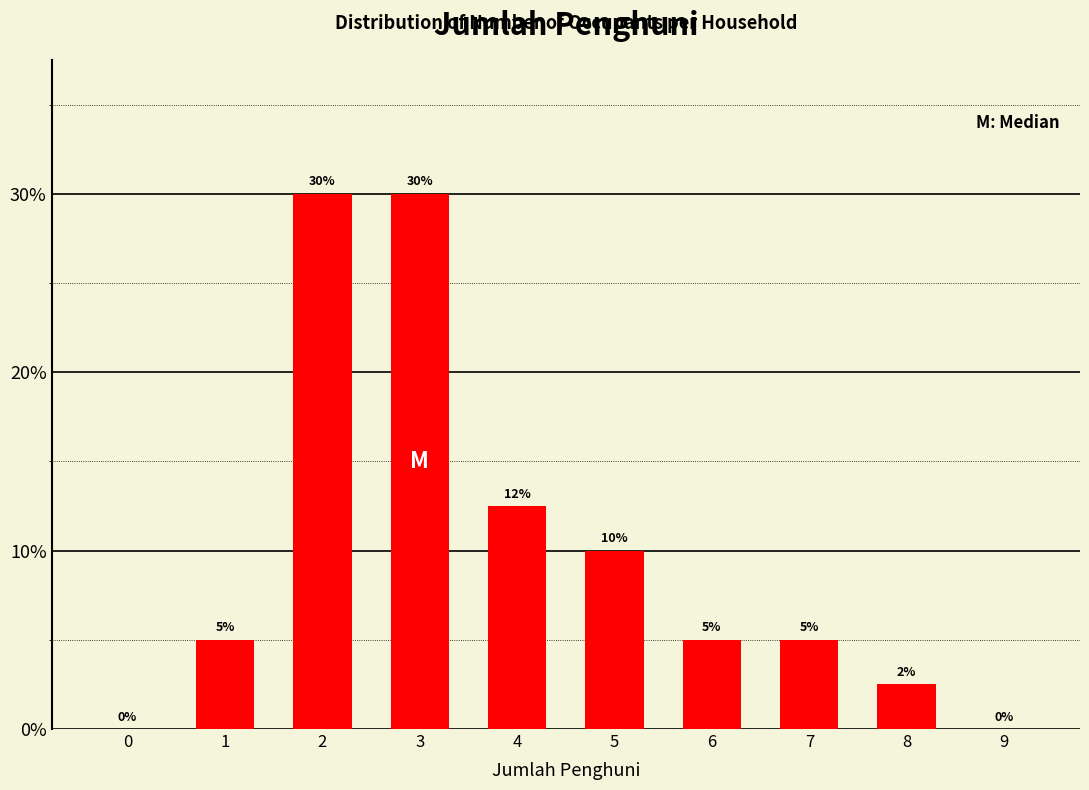

What is the maximum value shown in the chart?

30.0